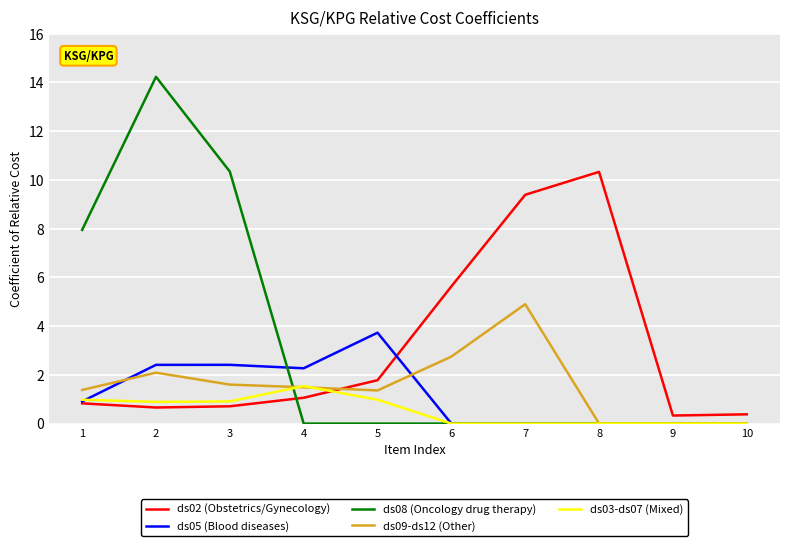

Is it true that ds02 (Obstetrics/Gynecology) equals 1.8 at 5?

True